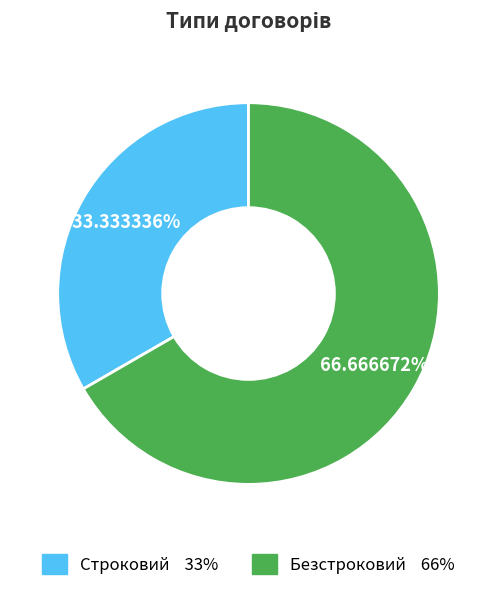

Rank the categories by value from lowest to highest.

Строковий, Безстроковий